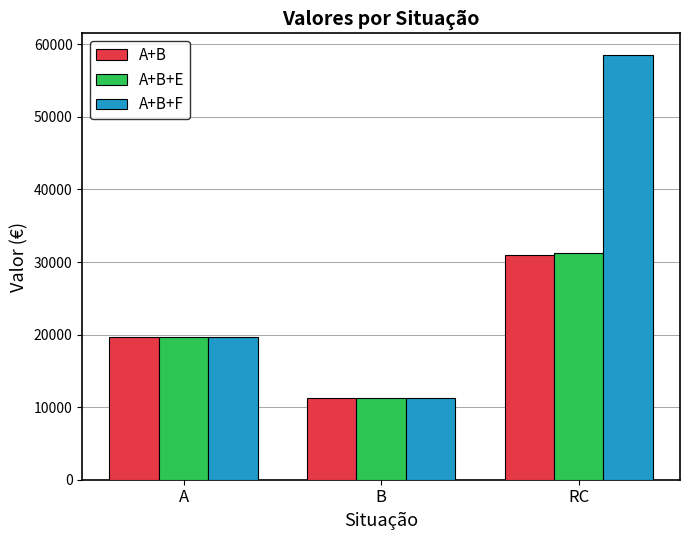

How many values in the A+B+E series are below 19735?

1